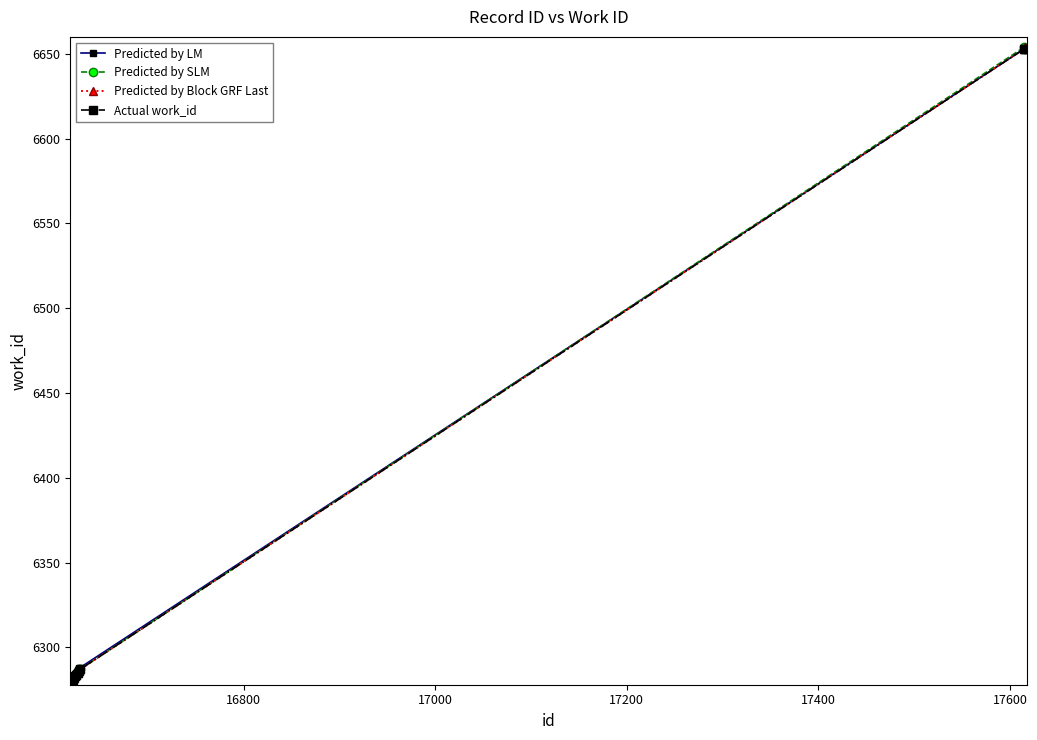

What is the sum of all Actual work_id values?

63575